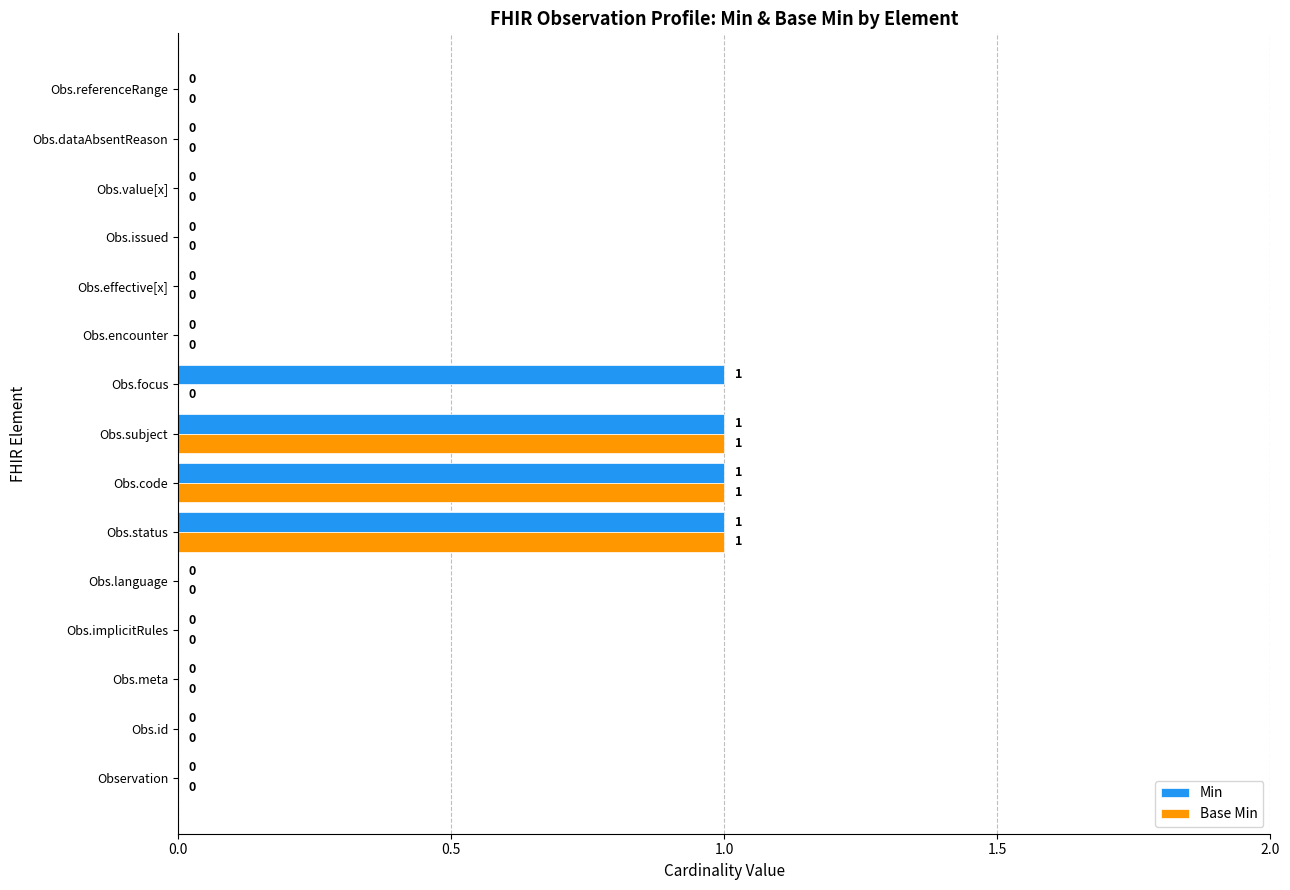

What is the sum of all Base Min values?

3